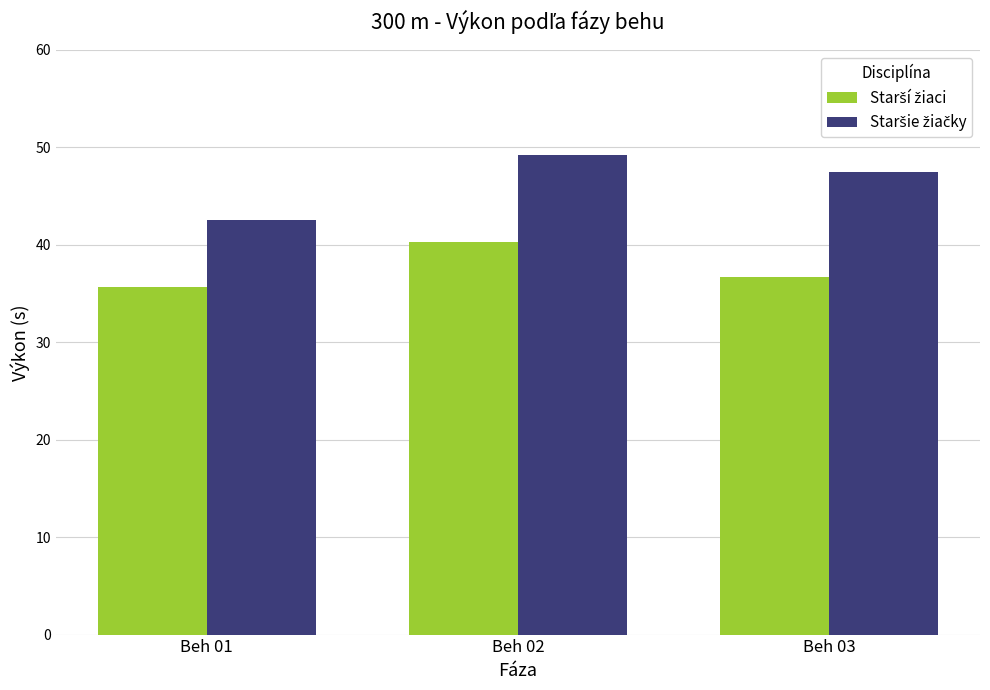

What is the total value across all series at Beh 02?

89.5